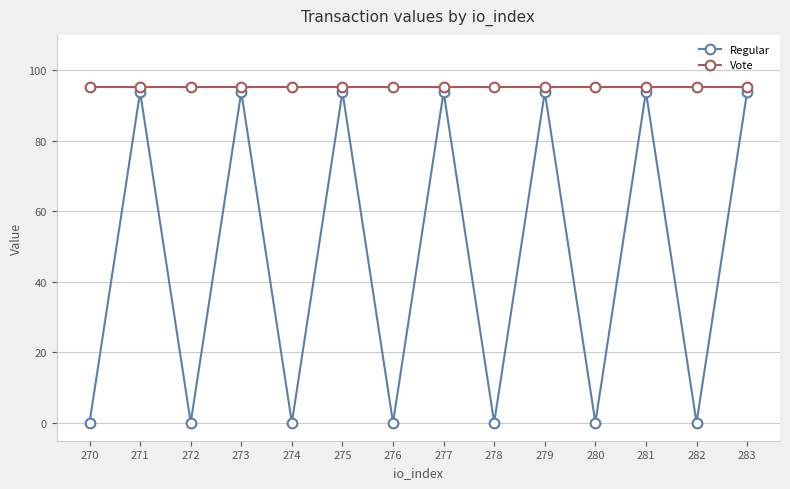

What is the sum of all Vote values?

1335.0